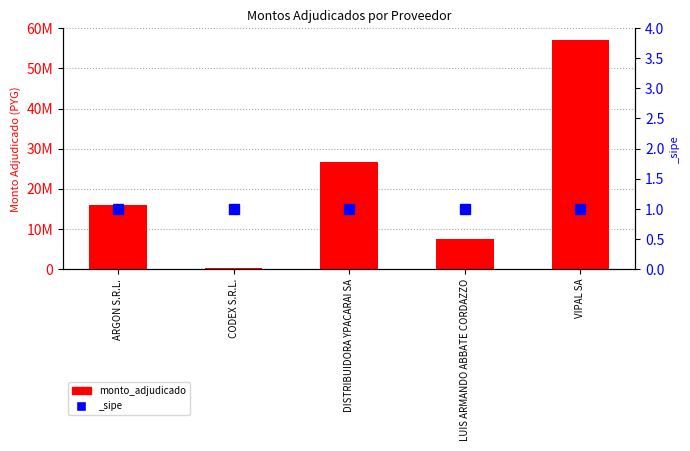

List the labels in order of value, smallest first.

CODEX S.R.L., LUIS ARMANDO ABBATE CORDAZZO, ARGON S.R.L., DISTRIBUIDORA YPACARAI SA, VIPAL SA